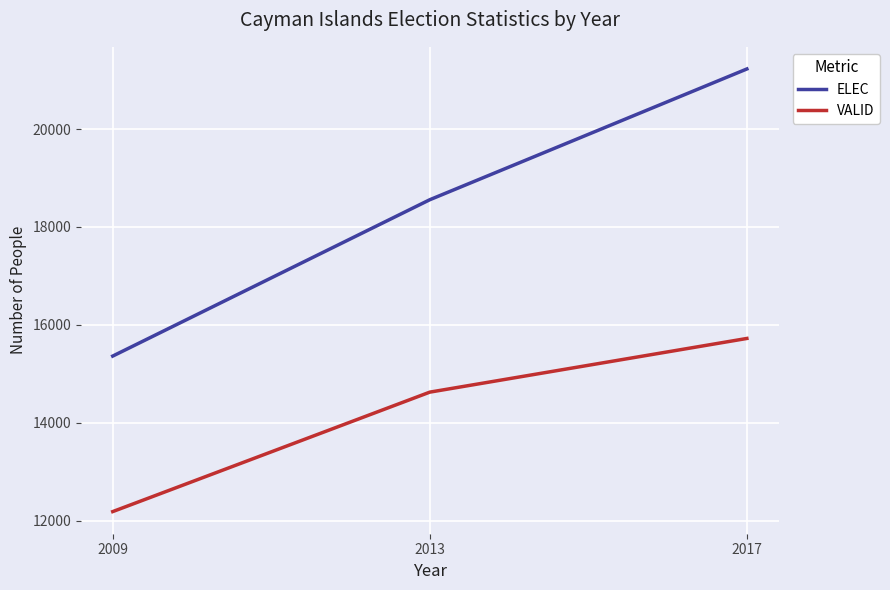

How many series are shown in this chart?

2